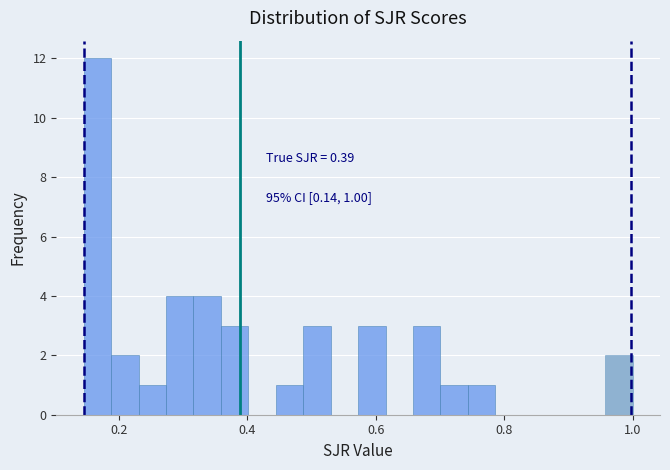

Read against the x-axis, roughly where is the centre of the tallest bar?

0.16